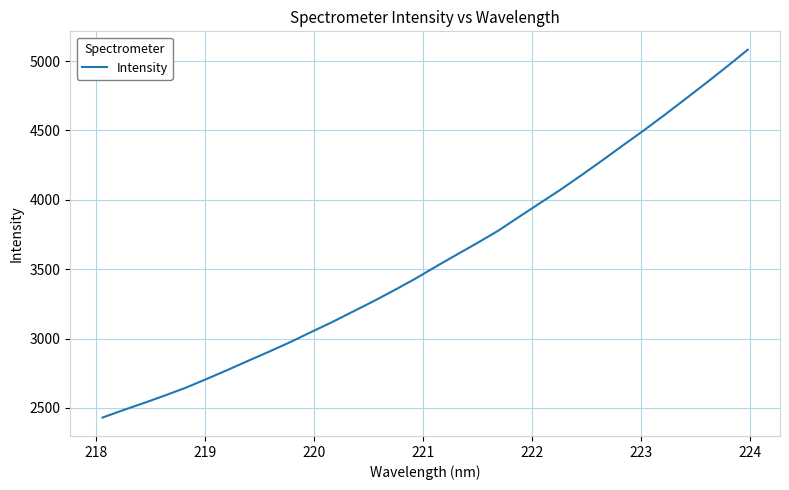

Does the chart have visible grid lines?

Yes